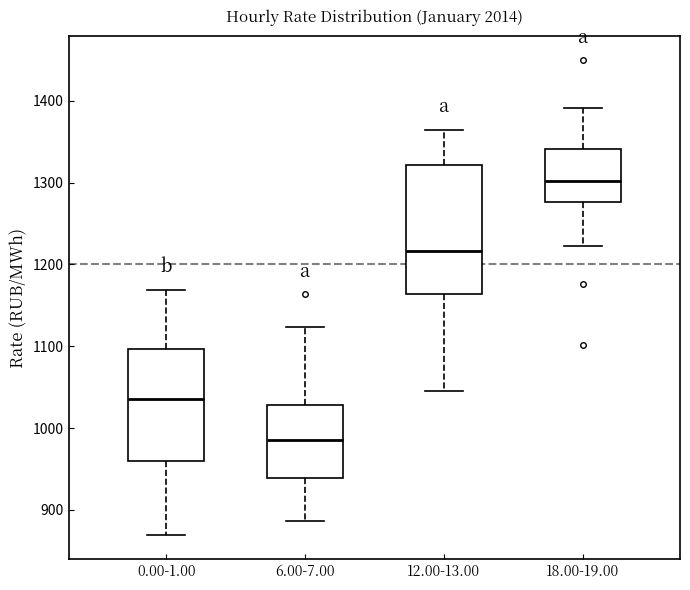

Which box is the tallest, from its lower edge to its upper edge?

12.00-13.00